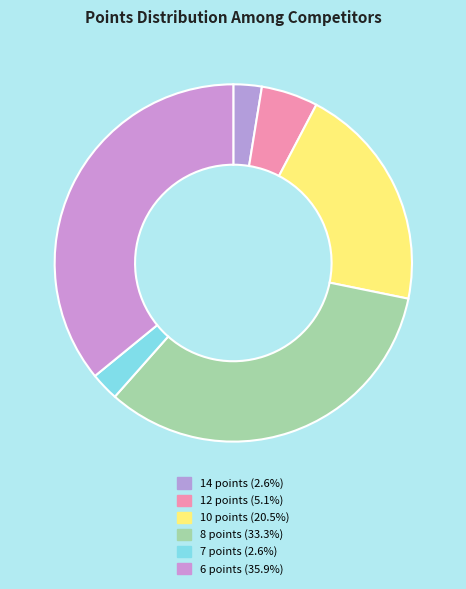

Count the number of slices in the pie.

6